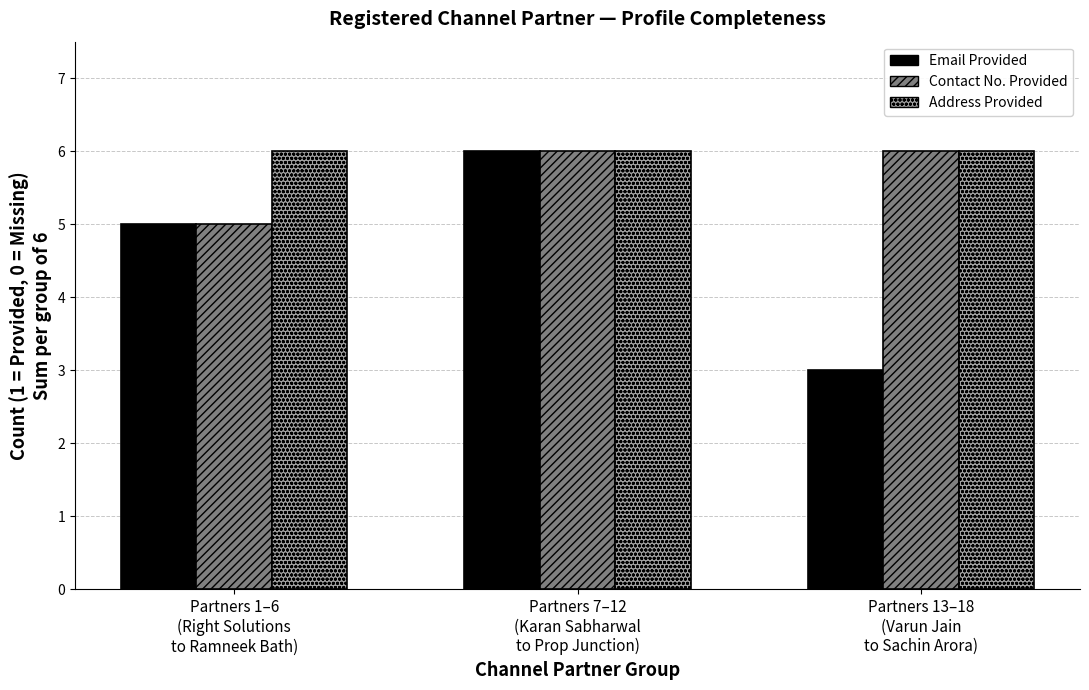

Which series has the widest spread of values?

Email Provided